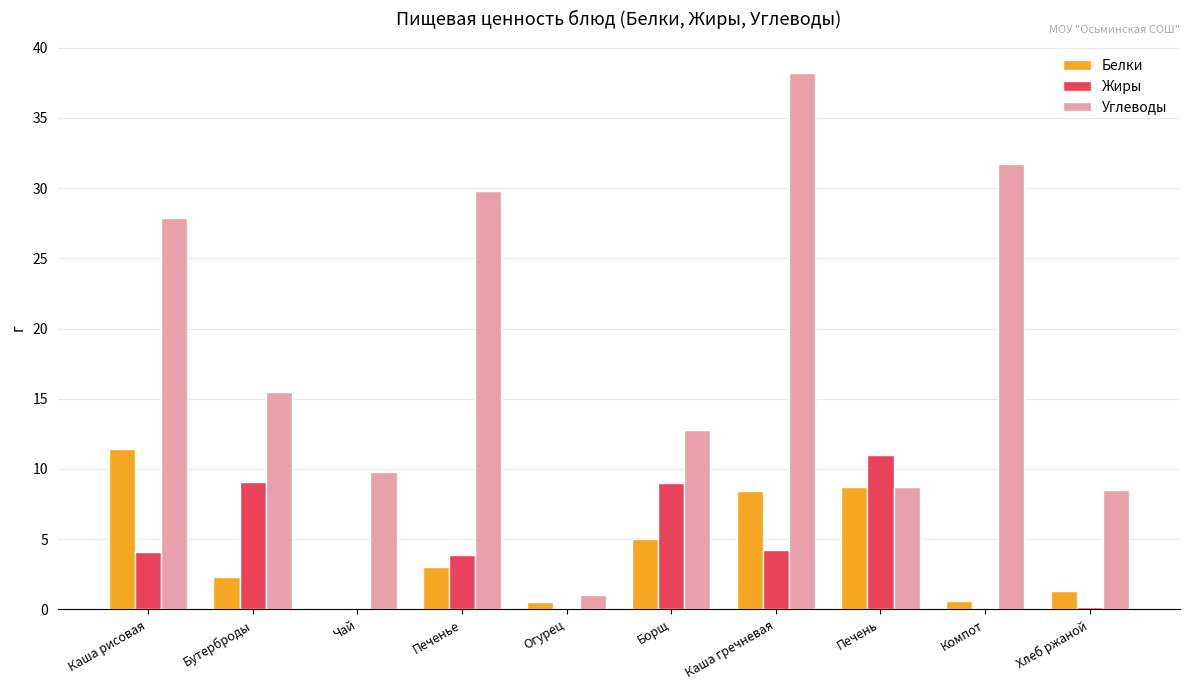

At which category is the sum across all series the highest?

Каша гречневая